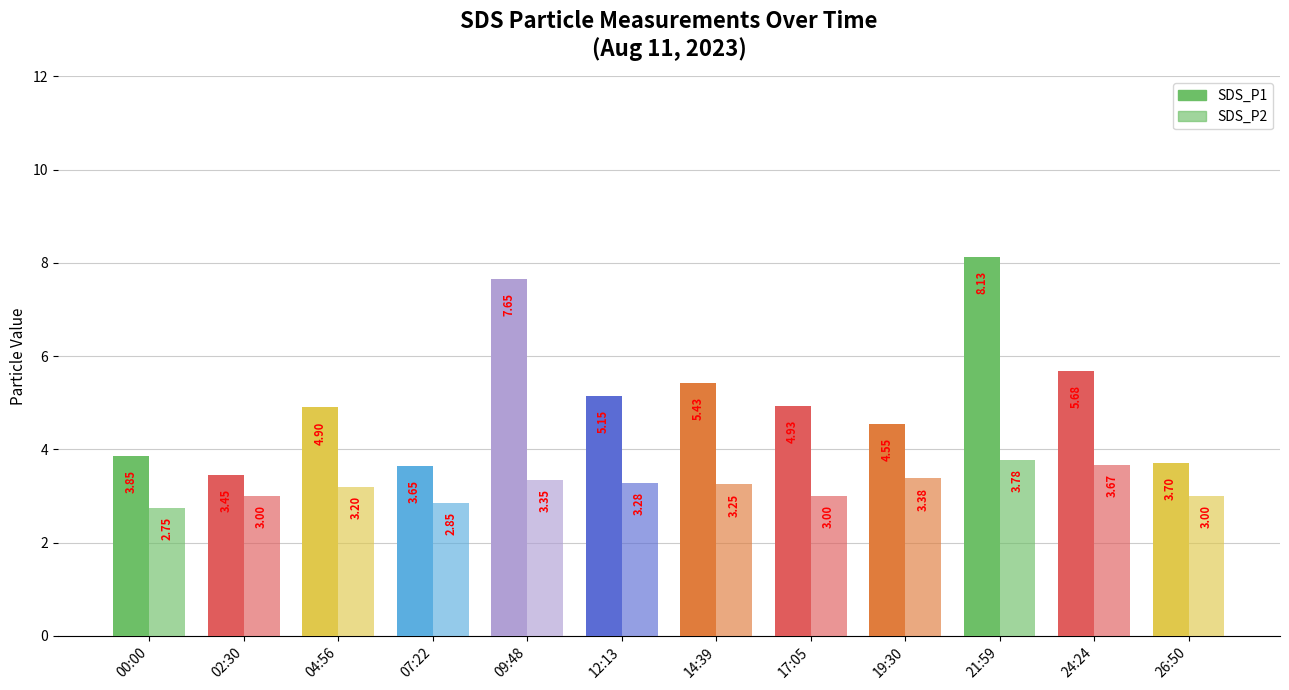

What is the label of the 2nd bar from the right?

24:24